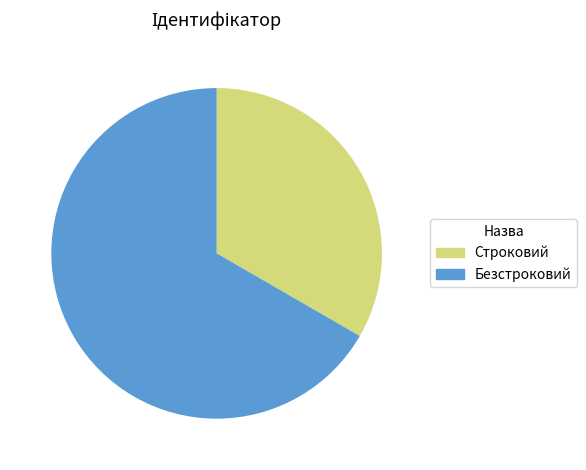

What is the ratio of the value at Строковий to the value at Безстроковий?

0.5